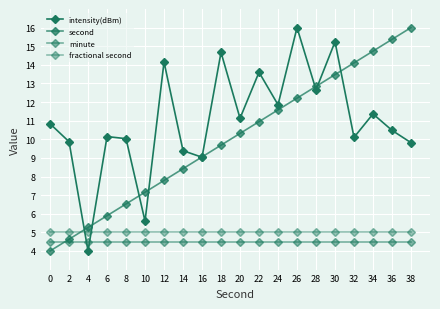

How many series are shown in this chart?

4